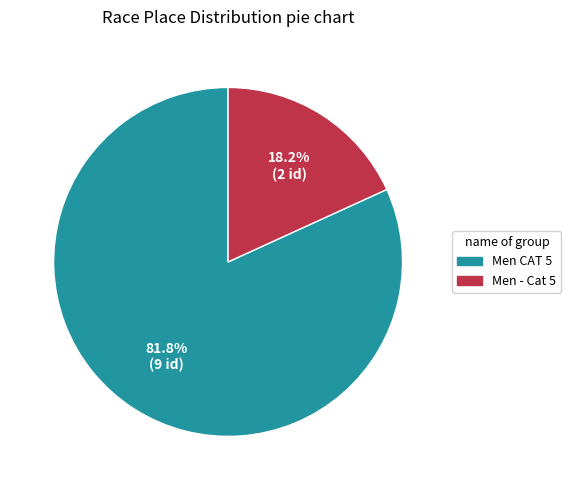

Is it true that Men - Cat 5 is 18% of the pie?

True